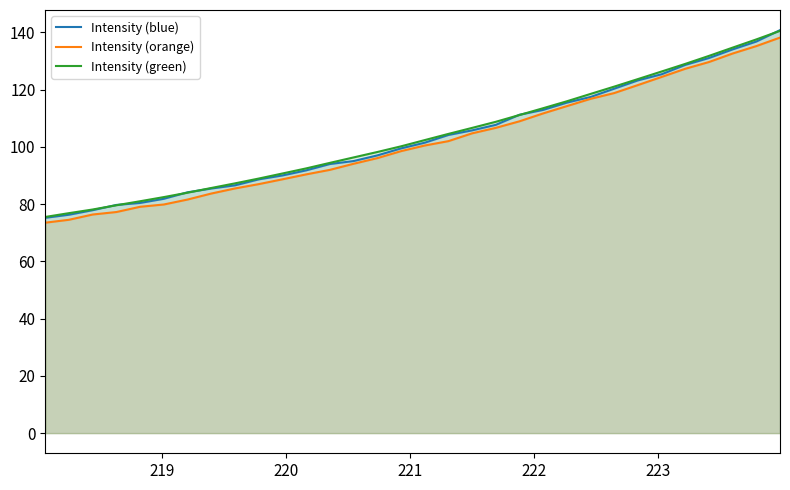

What is the sum of all Intensity (blue) values?

3299.1